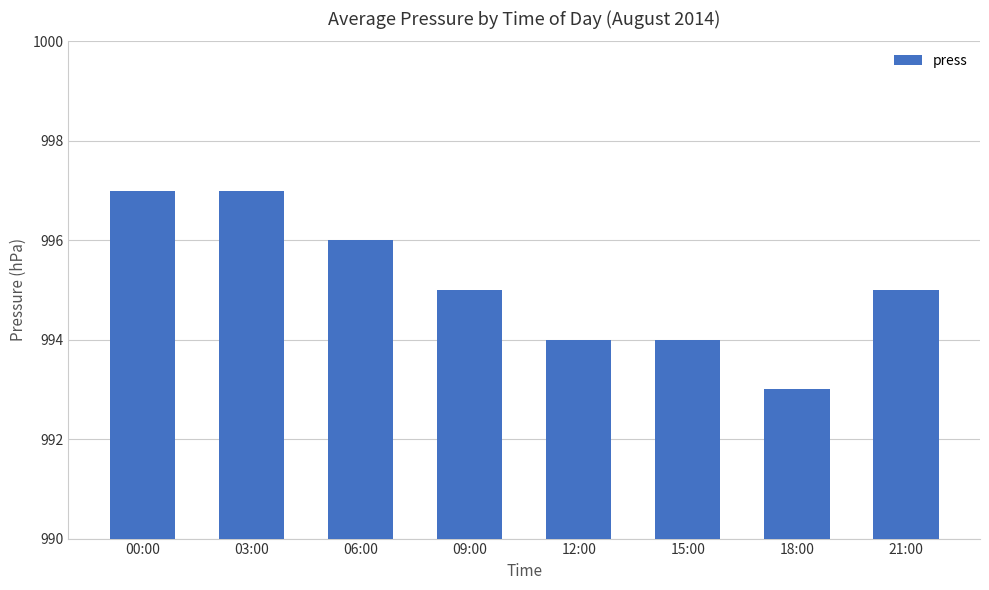

What is the smallest value displayed?

993